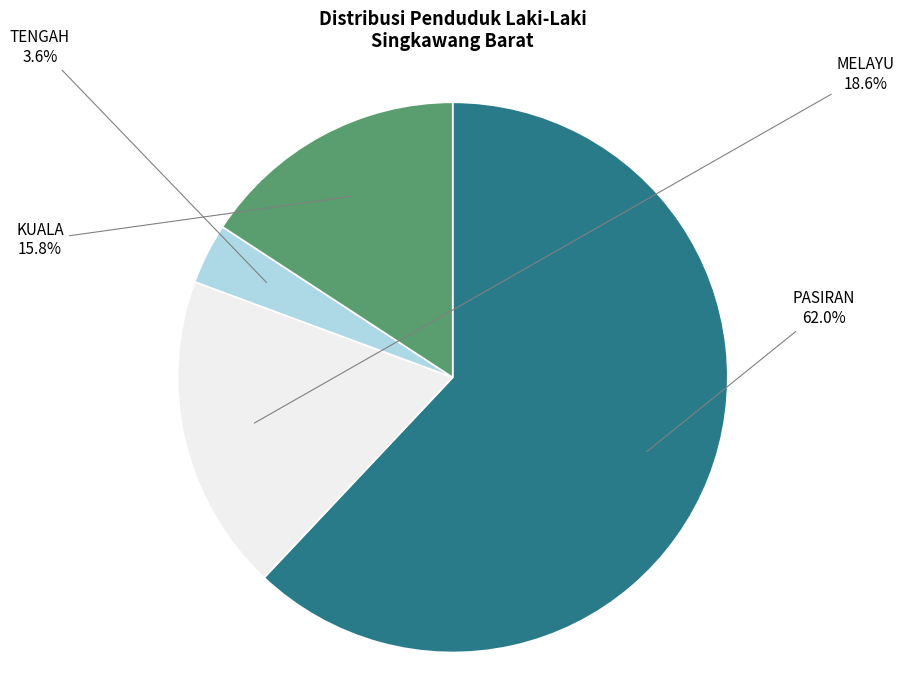

Is there any slice that represents more than half of the pie?

Yes